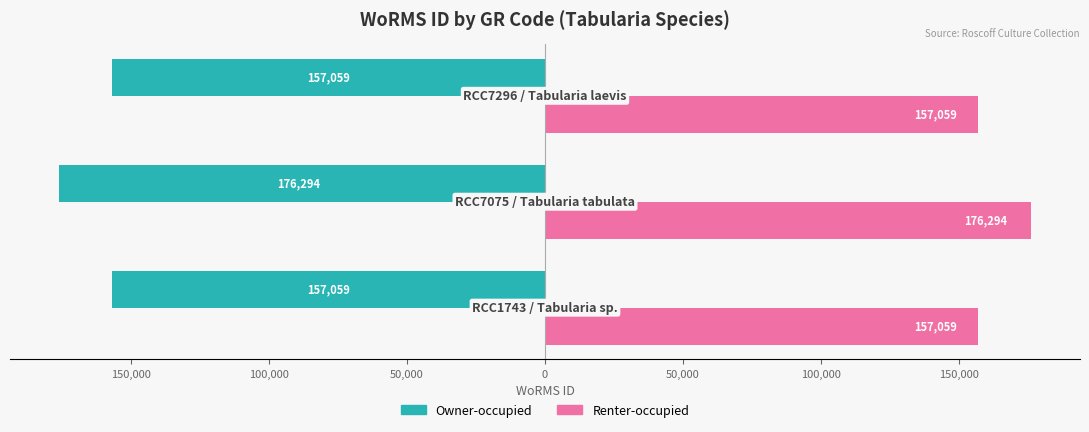

What are all the series names shown in the legend?

Owner-occupied, Renter-occupied